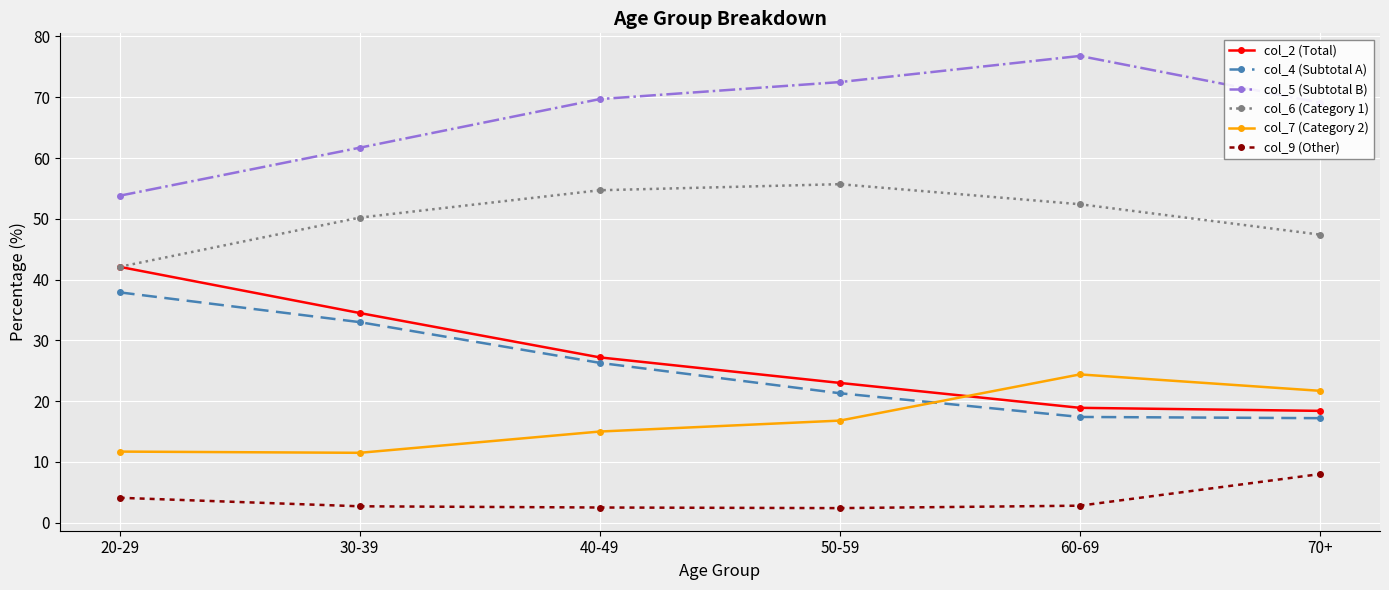

What is the average value of the col_6 (Category 1) series?

50.4